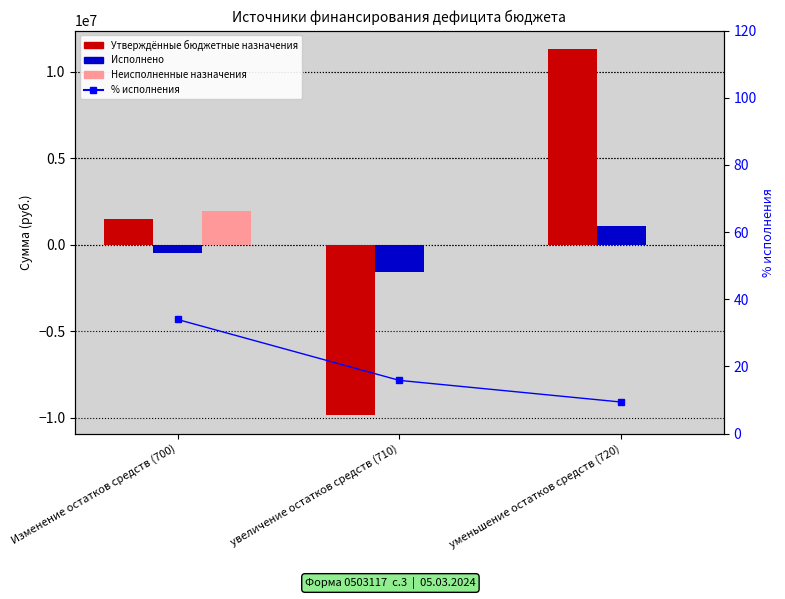

What value does the Исполнено series have at Изменение остатков средств (700)?

-497923.5